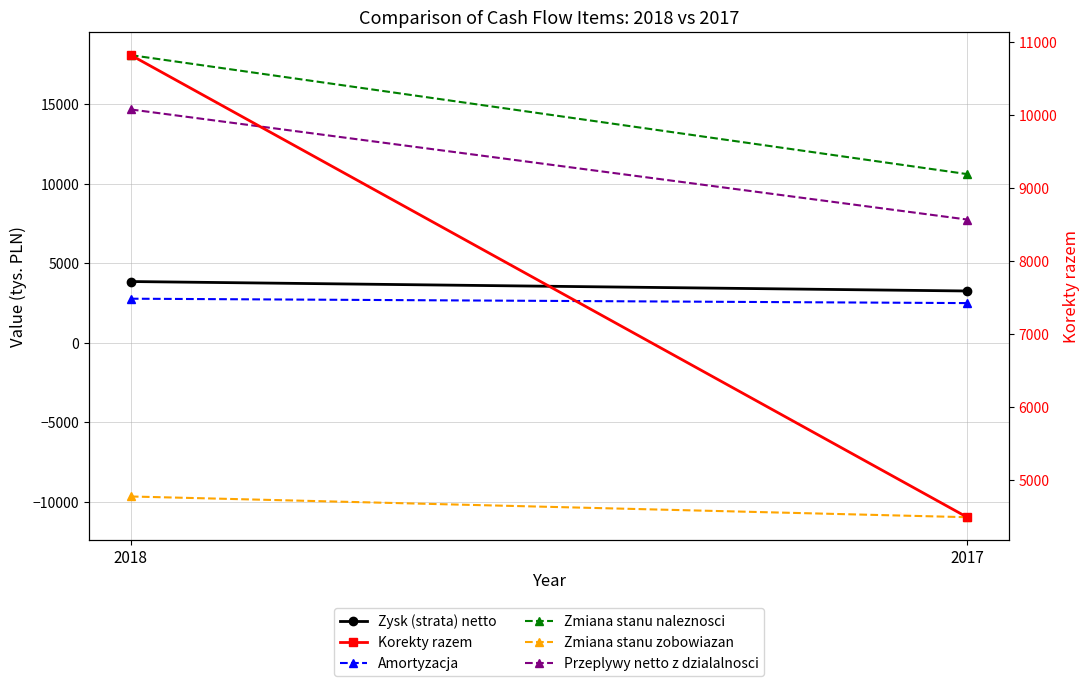

What is the greatest value displayed?

18089